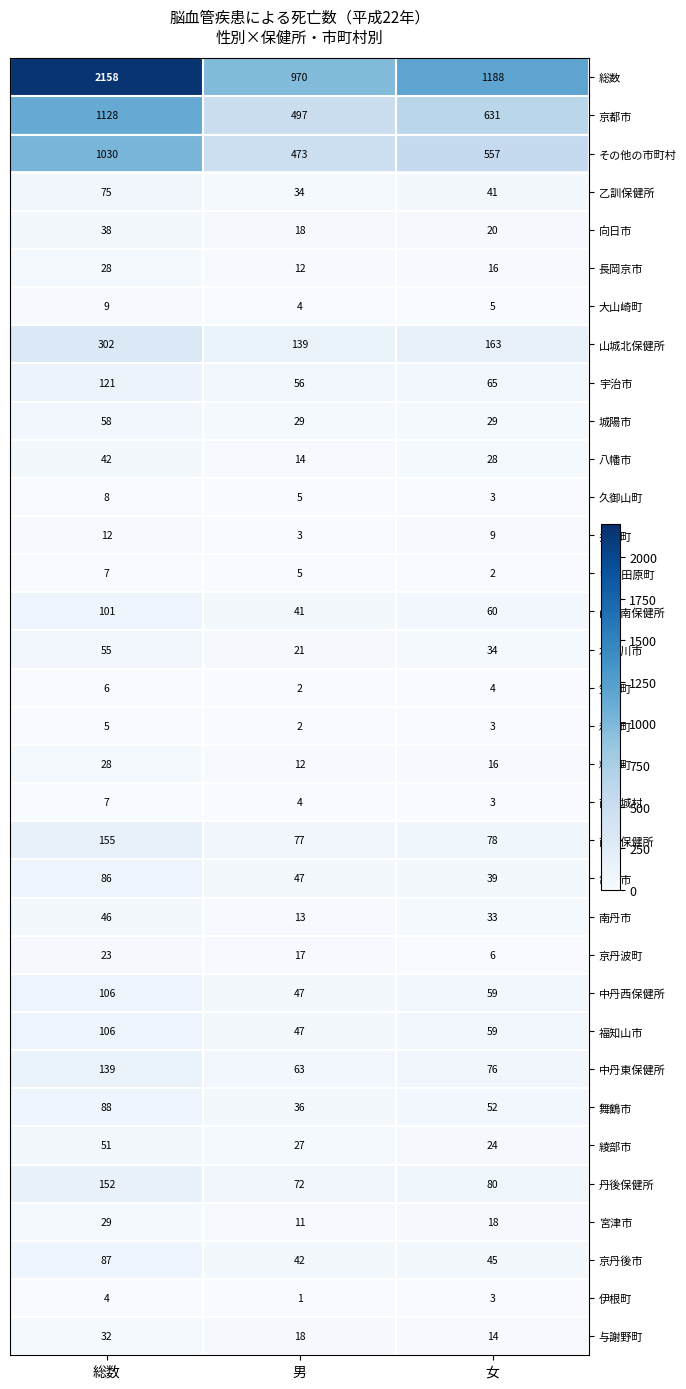

Is it true that 長岡京市 equals 7 at 男?

False